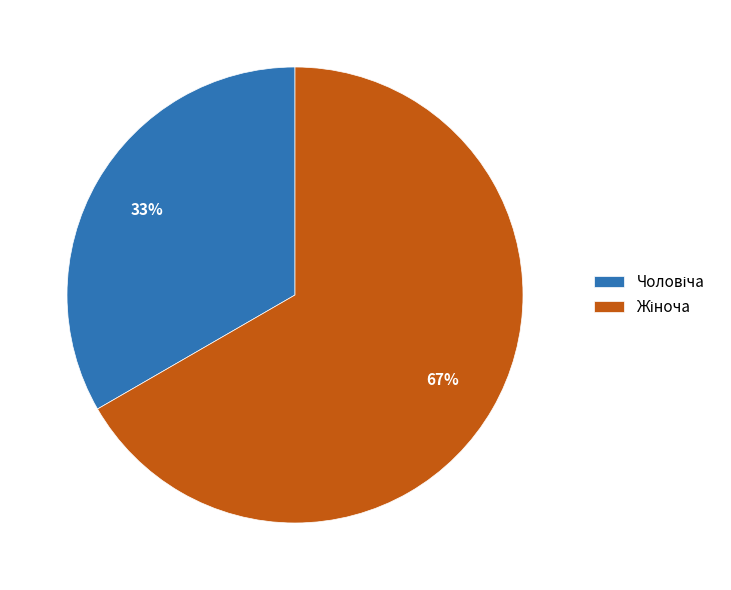

To the nearest percent, what is the average slice percentage?

50%